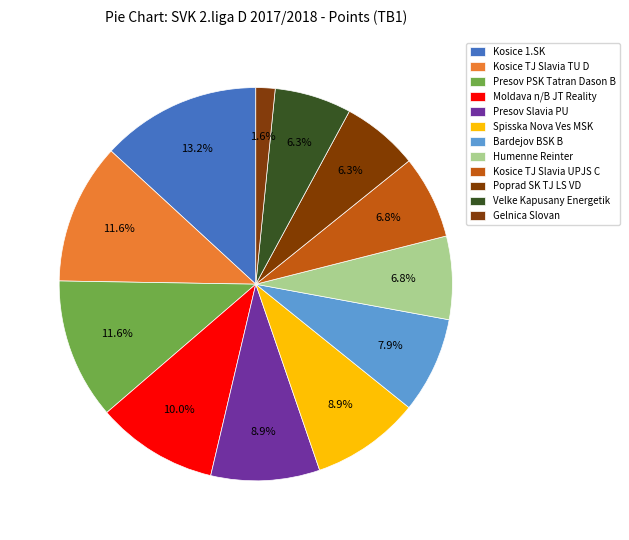

Does any single category account for the majority?

No